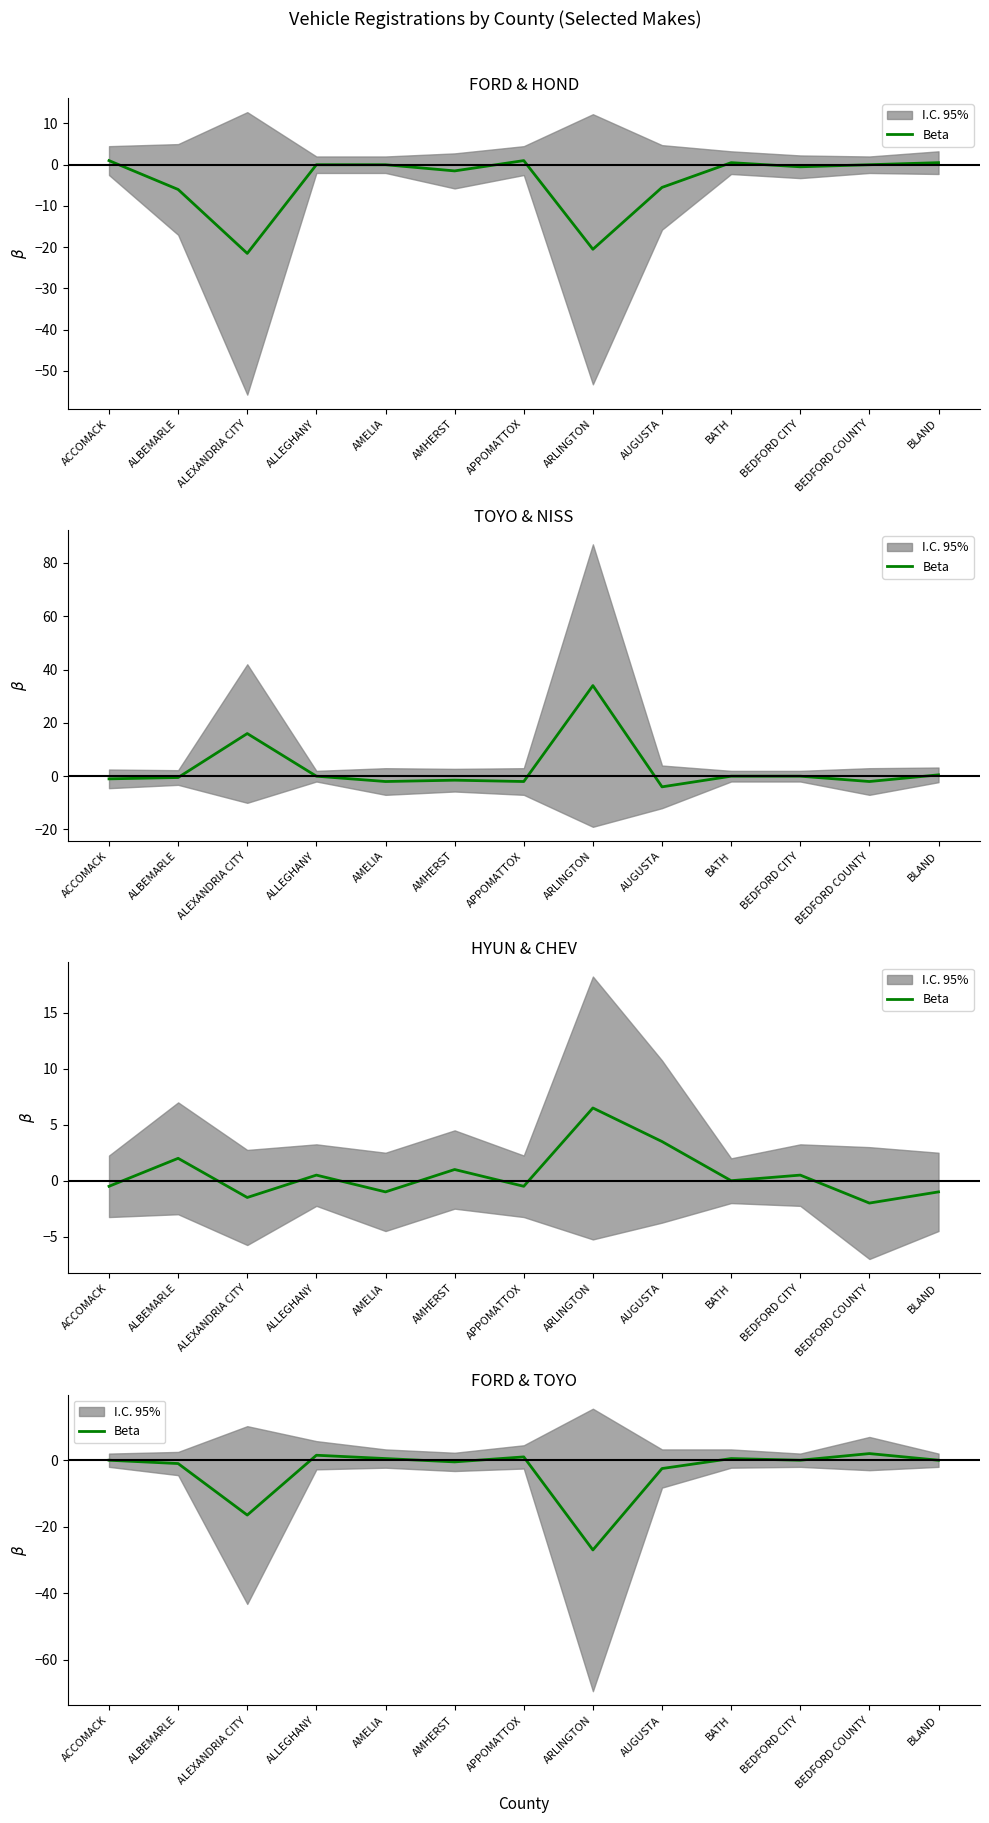

What is the label of the 1st point from the right?

BLAND